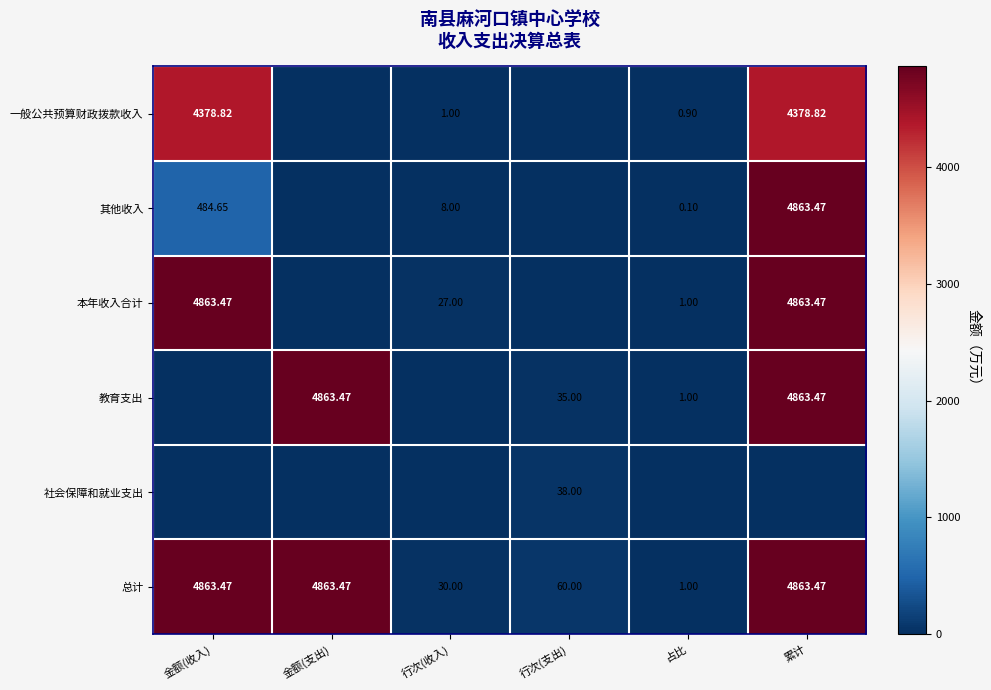

Rank the series at 累计 from lowest to highest value.

社会保障和就业支出, 一般公共预算财政拨款收入, 其他收入, 本年收入合计, 教育支出, 总计